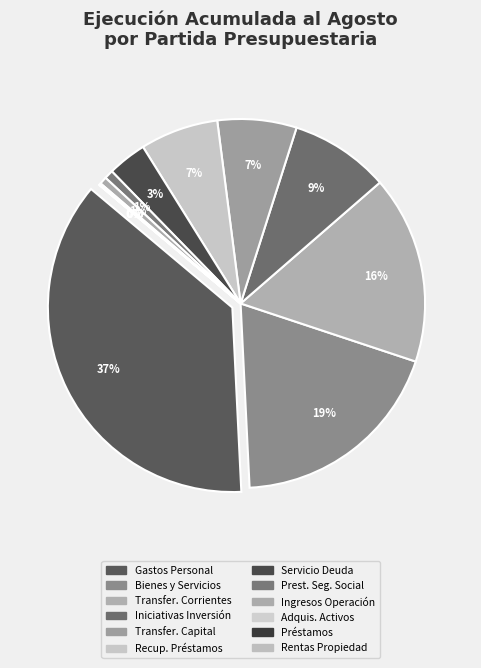

Which has a higher value, SERVICIO DE LA DEUDA or ADQUISICIÓN DE ACTIVOS NO FINANCIEROS?

SERVICIO DE LA DEUDA